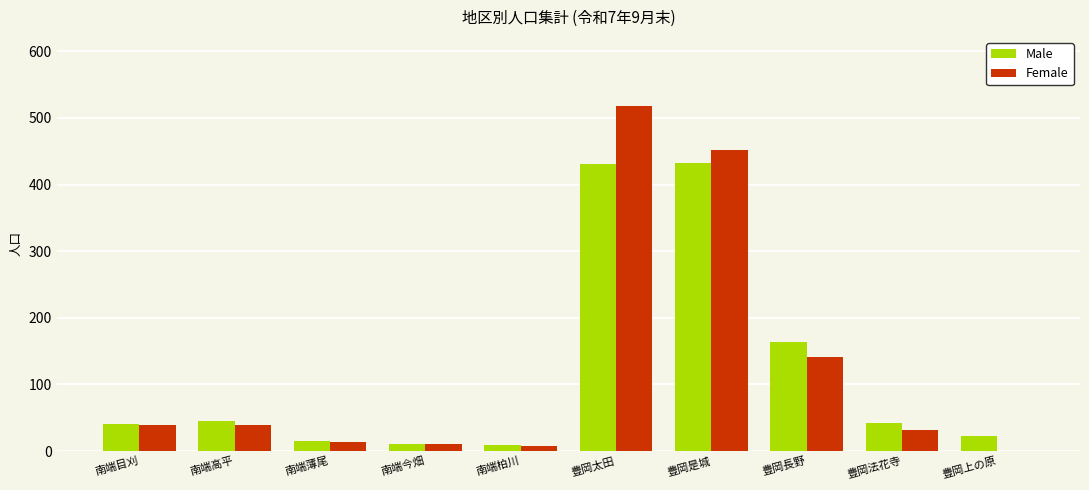

At which category does the chart reach its peak across all series?

豊岡太田